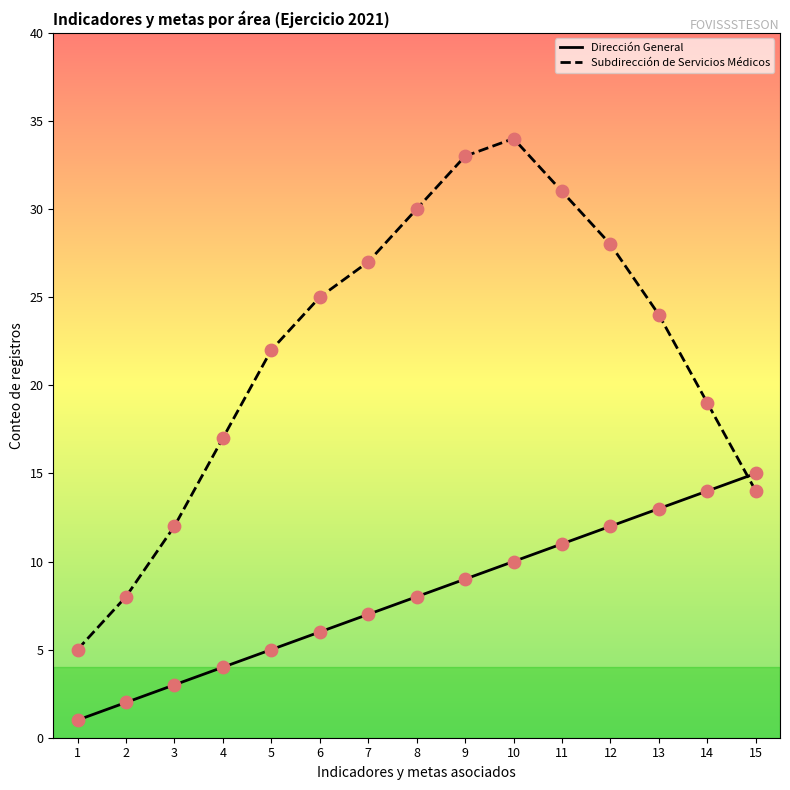

At how many categories does at least one series exceed 23?

8